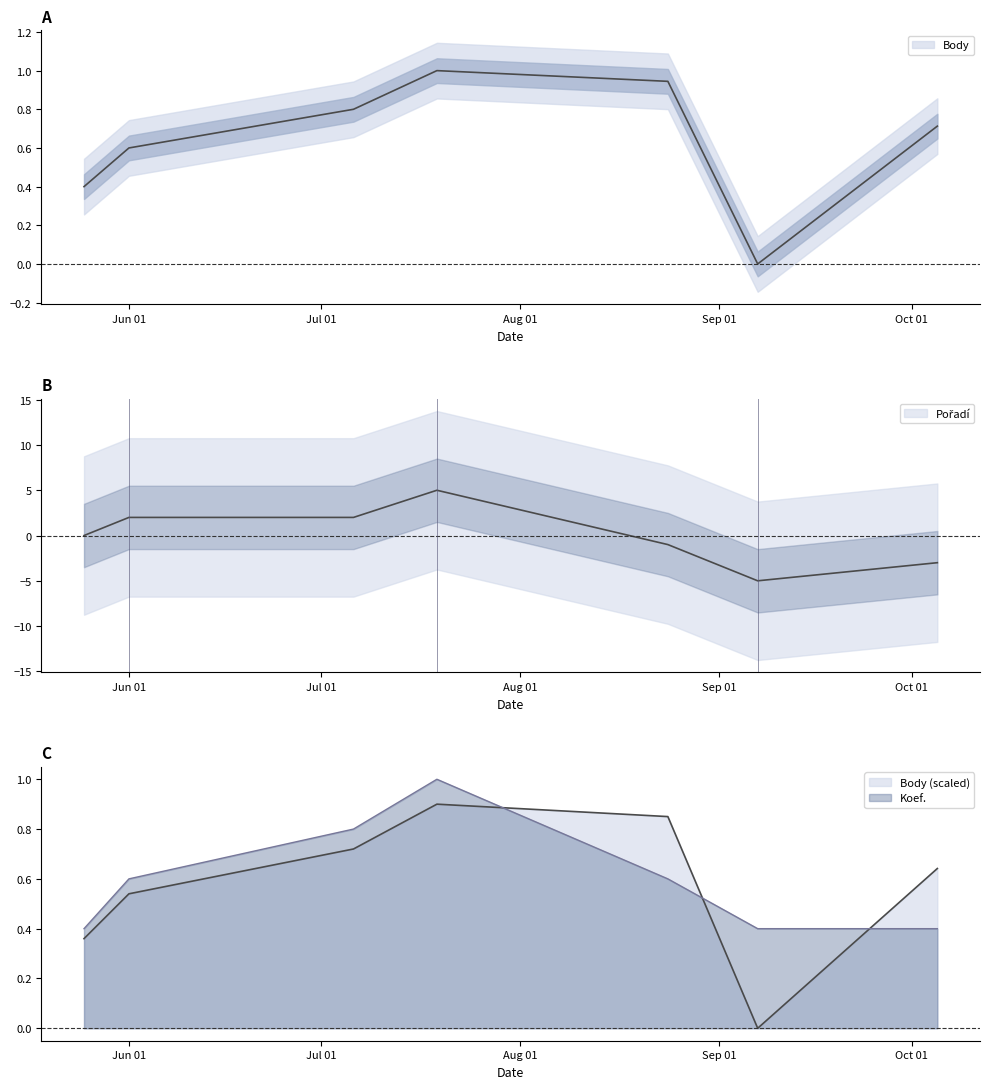

What is the total value across all series at 2013-10-05?

-1.9